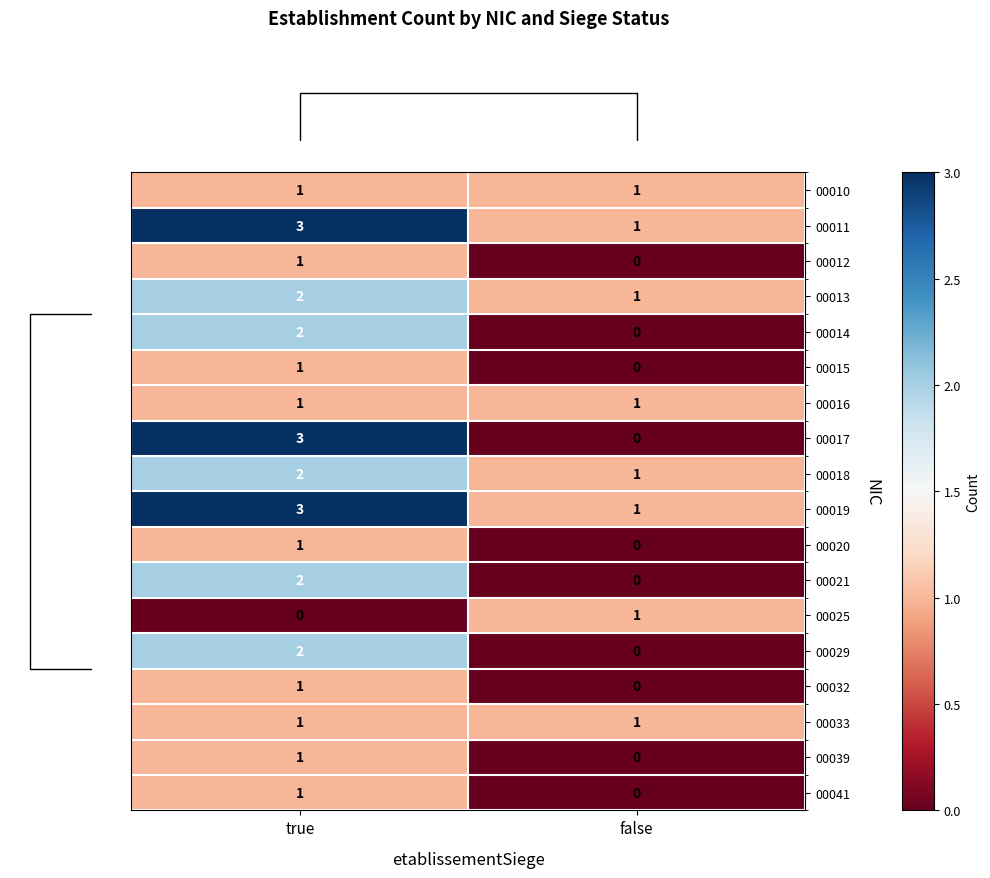

What is the maximum value shown in the chart?

3